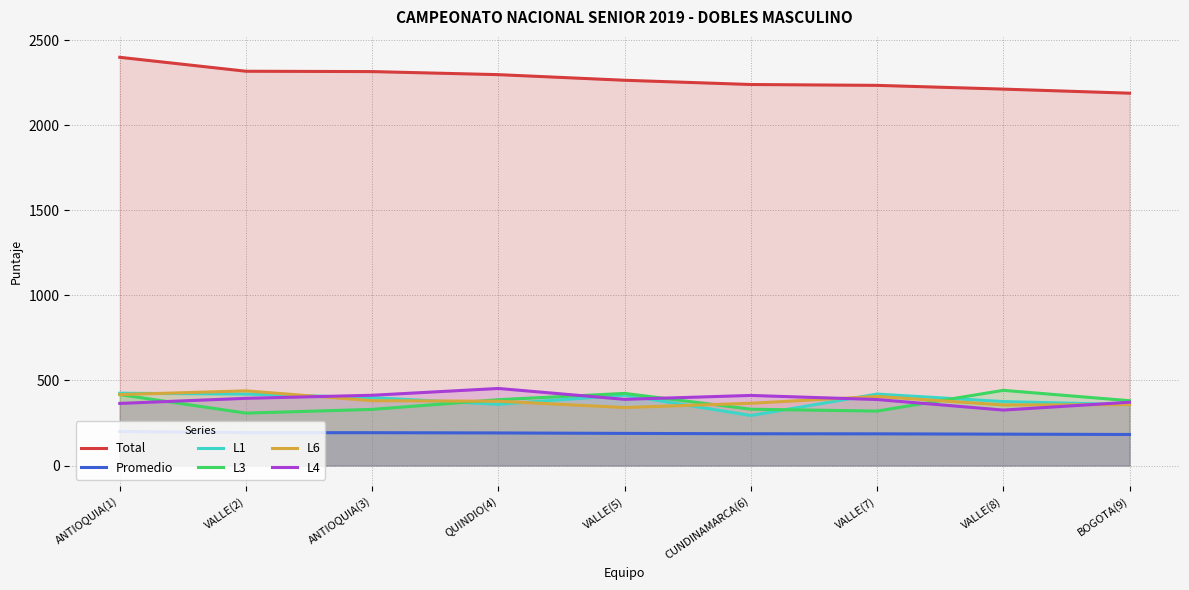

What is the value of the L1 point at the 2nd from the left?

420.0